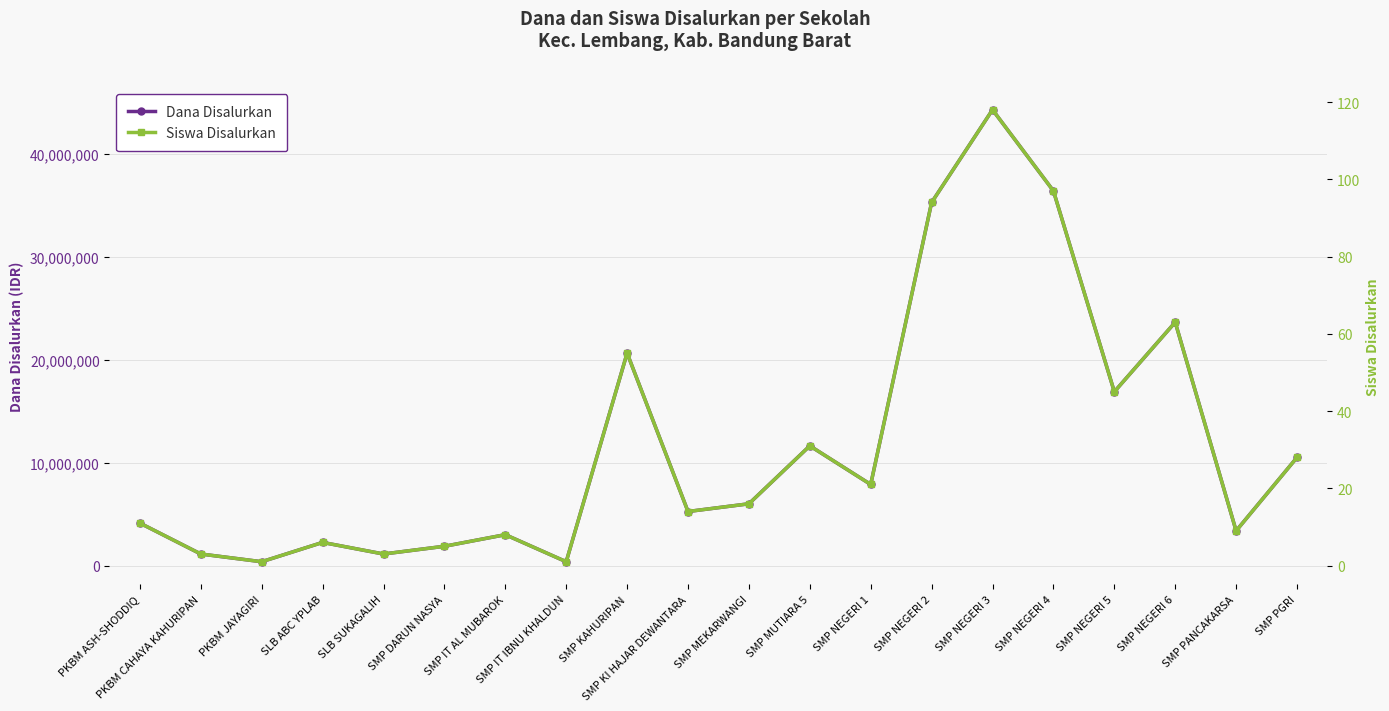

Rank the categories by Dana Disalurkan value from lowest to highest.

PKBM JAYAGIRI, SMP IT IBNU KHALDUN, PKBM CAHAYA KAHURIPAN, SLB SUKAGALIH, SMP DARUN NASYA, SLB ABC YPLAB, SMP IT AL MUBAROK, SMP PANCAKARSA, PKBM ASH-SHODDIQ, SMP KI HAJAR DEWANTARA, SMP MEKARWANGI, SMP NEGERI 1, SMP PGRI, SMP MUTIARA 5, SMP NEGERI 5, SMP KAHURIPAN, SMP NEGERI 6, SMP NEGERI 2, SMP NEGERI 4, SMP NEGERI 3